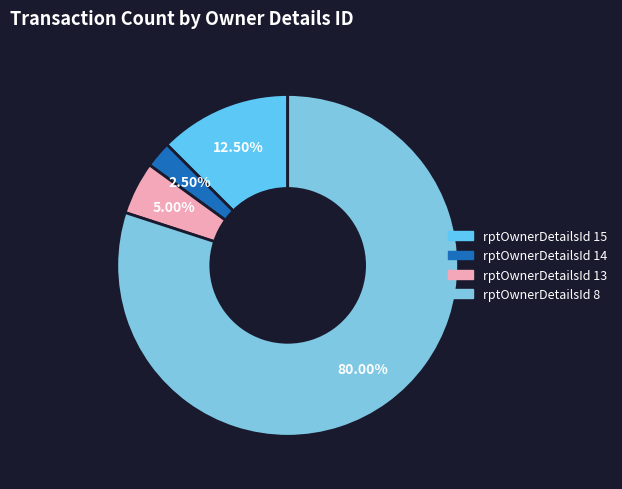

Which slice is the largest?

rptOwnerDetailsId 8